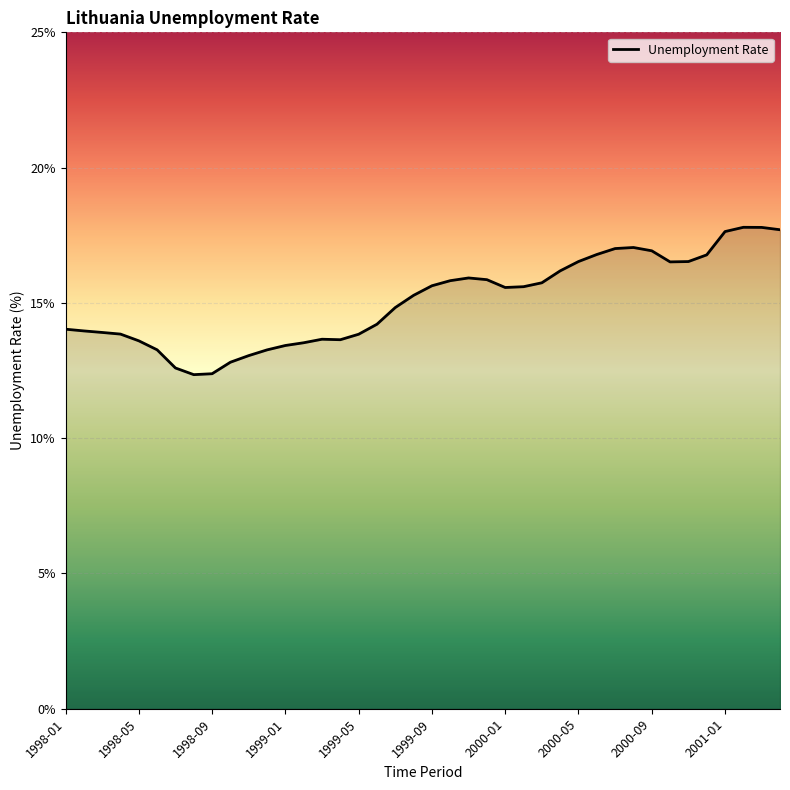

What is the smallest value displayed?

12.3